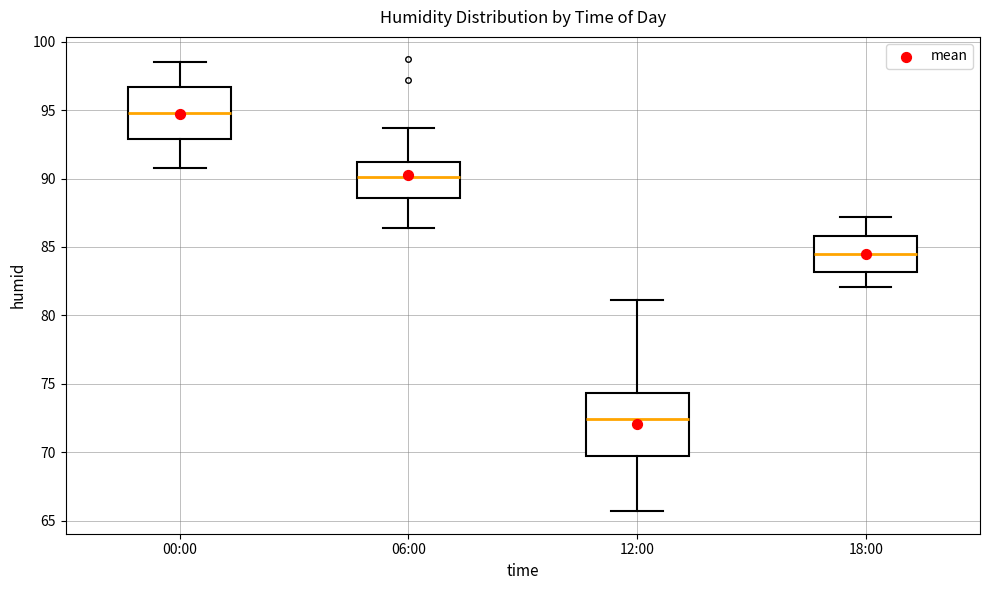

Reading left to right, read every box against the y-axis: the position of its median line, the range the box covers, and the ends of its whiskers. The values are not printed on the chart, so give them approximately, as read against the axis.

00:00: median 95.0, box 93.0 to 96.5, whiskers 91.0 to 98.5
06:00: median 90.0, box 88.5 to 91.0, whiskers 86.5 to 93.5
12:00: median 72.5, box 69.5 to 74.5, whiskers 65.5 to 81.0
18:00: median 84.5, box 83.0 to 86.0, whiskers 82.0 to 87.0